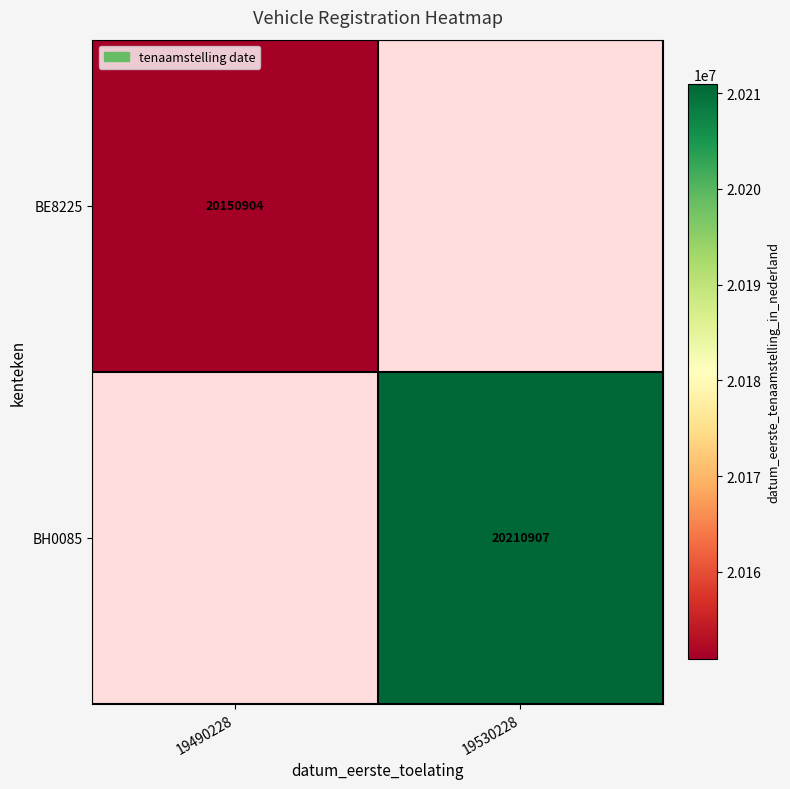

Is it true that BE8225 equals 20150904 at 19490228?

True